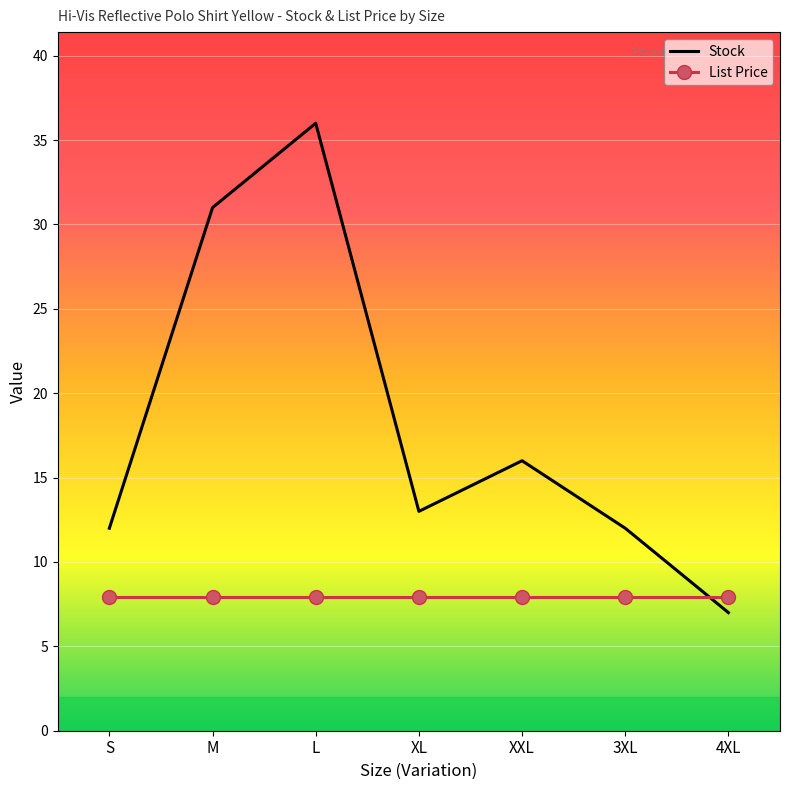

The value of Stock at 3XL is 12.0. True or false?

True